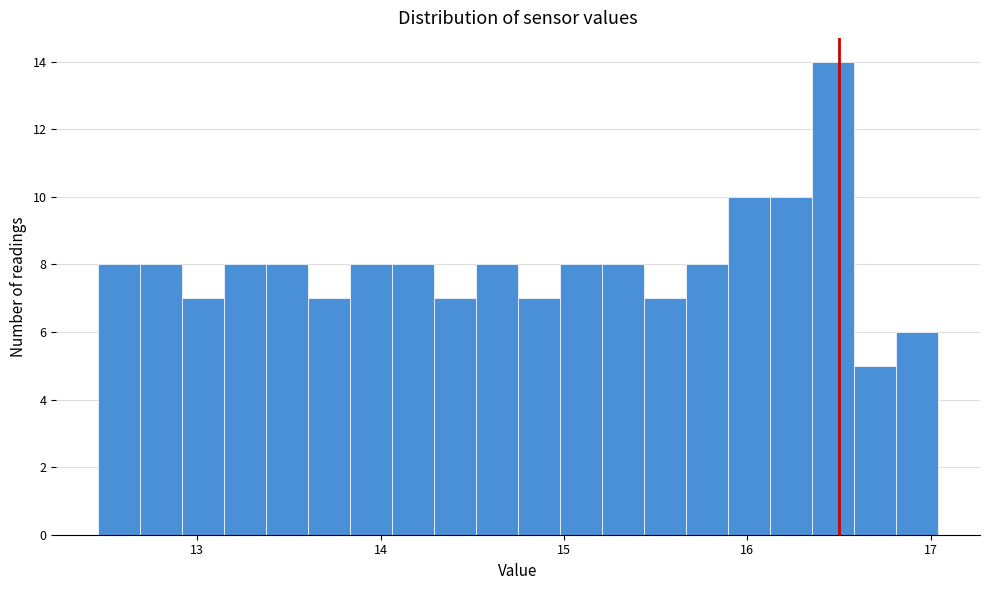

Around what value on the x-axis is the tallest bar? Give the approximate position of its centre, as read against the axis.

16.5